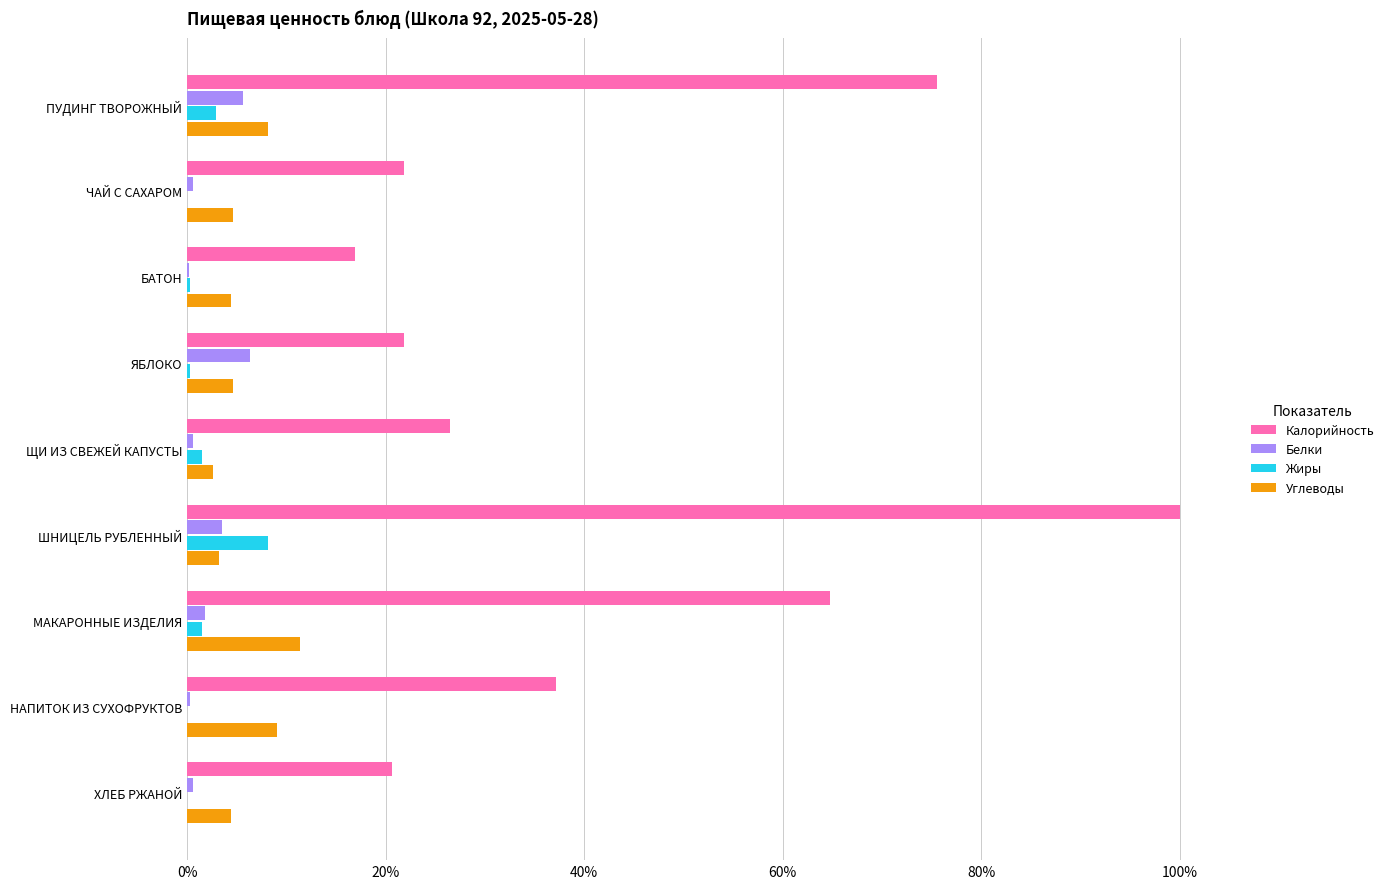

What are all the series names shown in the legend?

Калорийность, Белки, Жиры, Углеводы